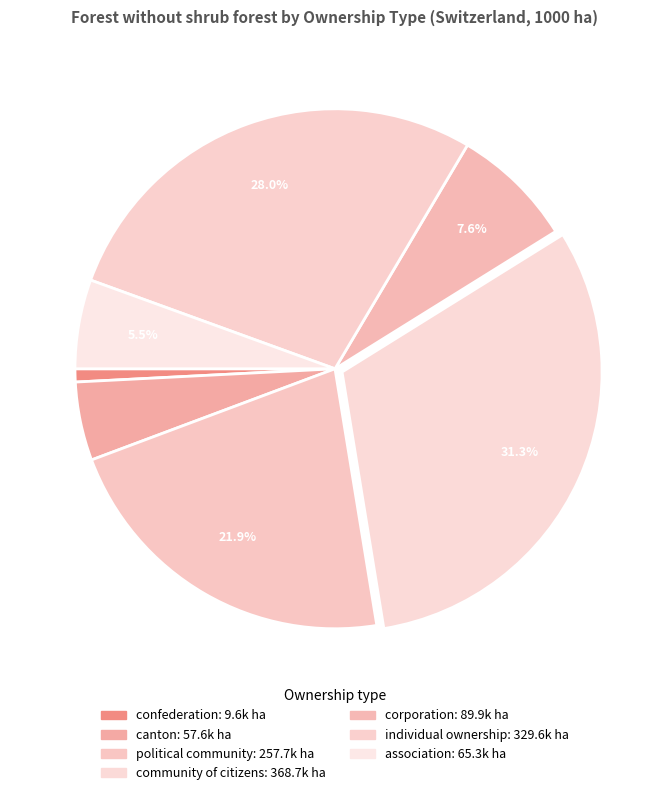

How many slices are in this pie chart?

7